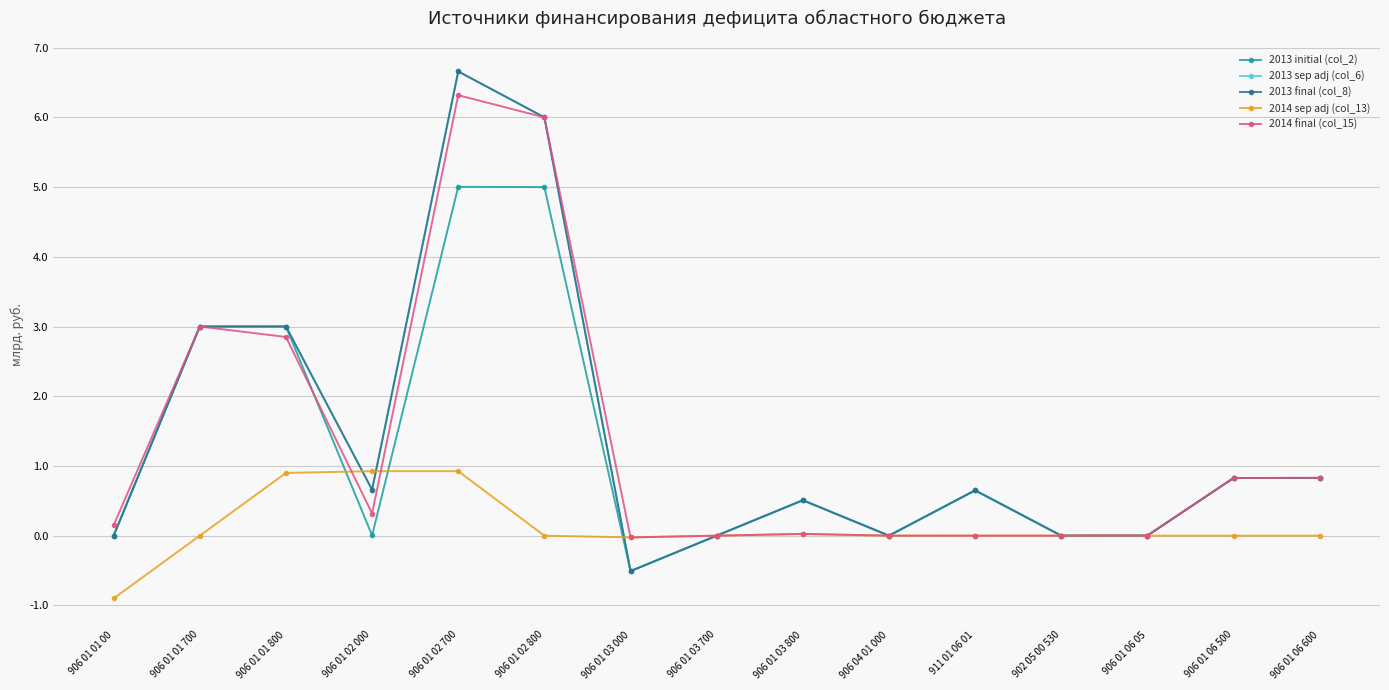

Reading left to right, extract all data points from this chart.

2013 initial (col_2): 906 01 01 00=0.0	906 01 01 700=3.0	906 01 01 800=3.0	906 01 02 000=0.0	906 01 02 700=5.0	906 01 02 800=5.0	906 01 03 000=-0.5	906 01 03 700=0.0	906 01 03 800=0.5	906 04 01 000=0.0	911 01 06 01=0.6	902 05 00 530=0.0	906 01 06 05=0.0	906 01 06 500=0.8	906 01 06 600=0.8
2013 sep adj (col_6): 906 01 01 00=0.0	906 01 01 700=3.0	906 01 01 800=3.0	906 01 02 000=0.7	906 01 02 700=6.7	906 01 02 800=6.0	906 01 03 000=-0.5	906 01 03 700=0.0	906 01 03 800=0.5	906 04 01 000=0.0	911 01 06 01=0.6	902 05 00 530=0.0	906 01 06 05=0.0	906 01 06 500=0.8	906 01 06 600=0.8
2013 final (col_8): 906 01 01 00=0.0	906 01 01 700=3.0	906 01 01 800=3.0	906 01 02 000=0.7	906 01 02 700=6.7	906 01 02 800=6.0	906 01 03 000=-0.5	906 01 03 700=0.0	906 01 03 800=0.5	906 04 01 000=0.0	911 01 06 01=0.6	902 05 00 530=0.0	906 01 06 05=0.0	906 01 06 500=0.8	906 01 06 600=0.8
2014 sep adj (col_13): 906 01 01 00=-0.9	906 01 01 700=0.0	906 01 01 800=0.9	906 01 02 000=0.9	906 01 02 700=0.9	906 01 02 800=0.0	906 01 03 000=-0.0	906 01 03 700=0.0	906 01 03 800=0.0	906 04 01 000=0.0	911 01 06 01=0.0	902 05 00 530=0.0	906 01 06 05=0.0	906 01 06 500=0.0	906 01 06 600=0.0
2014 final (col_15): 906 01 01 00=0.1	906 01 01 700=3.0	906 01 01 800=2.9	906 01 02 000=0.3	906 01 02 700=6.3	906 01 02 800=6.0	906 01 03 000=-0.0	906 01 03 700=0.0	906 01 03 800=0.0	906 04 01 000=0.0	911 01 06 01=0.0	902 05 00 530=0.0	906 01 06 05=0.0	906 01 06 500=0.8	906 01 06 600=0.8